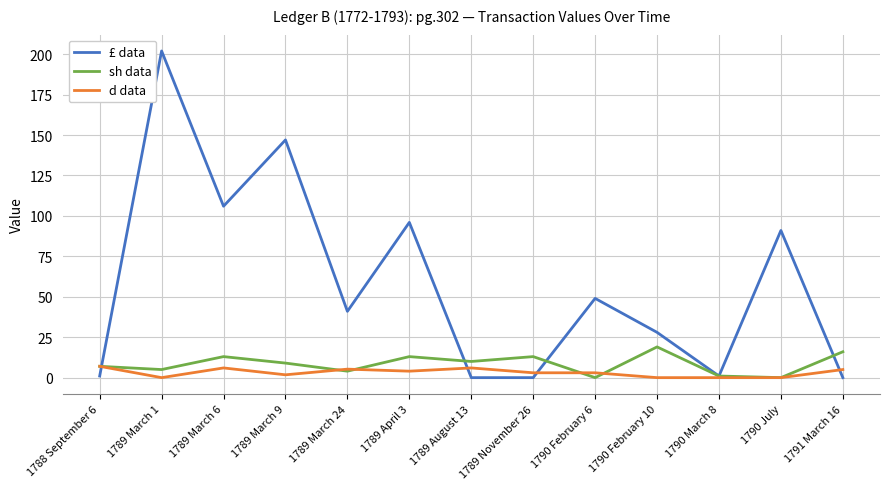

Which series changed the most between 1789 March 6 and 1789 March 9?

£ data